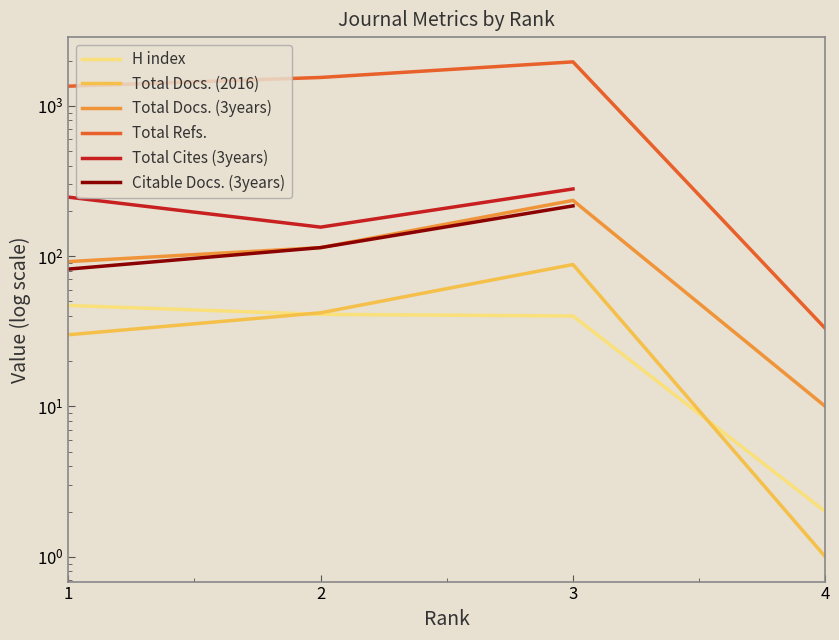

At how many categories does at least one series exceed 1805?

1